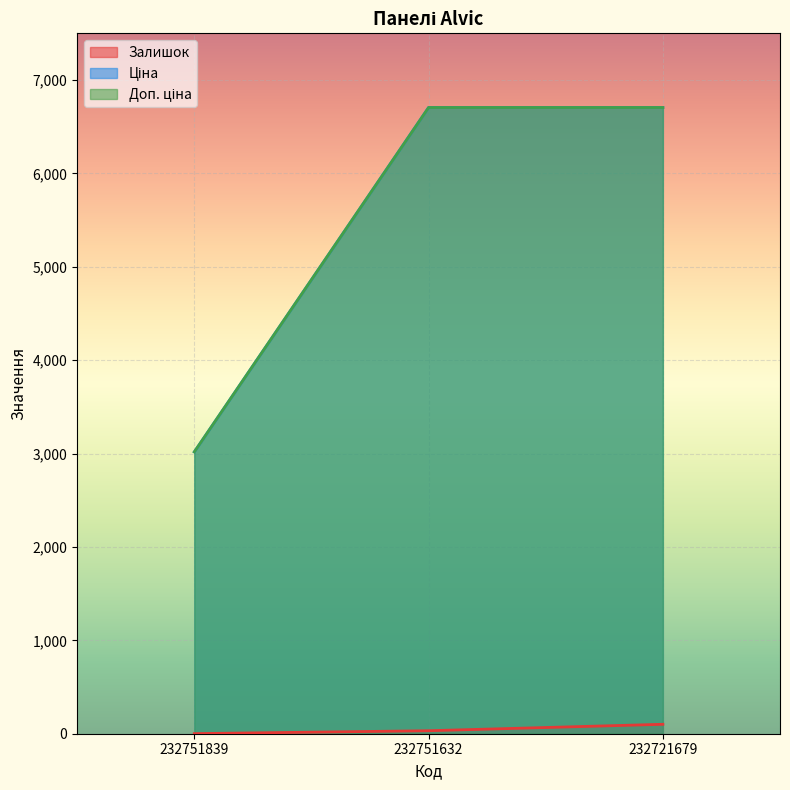

How many data points in Ціна are less than 6705?

1